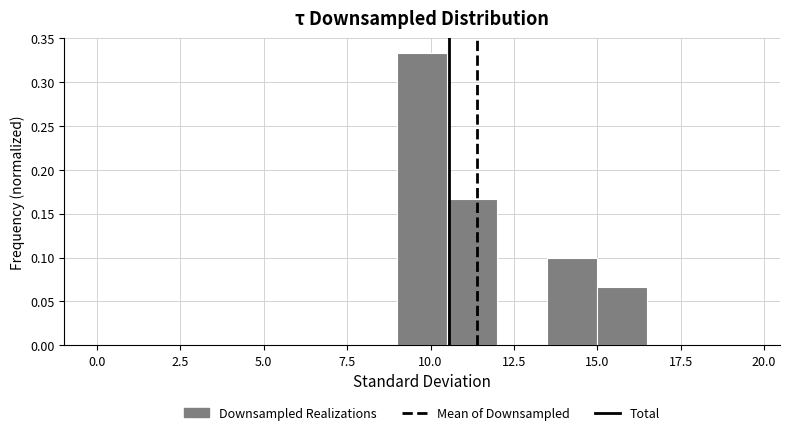

Read against the x-axis, roughly where is the centre of the tallest bar?

10.0